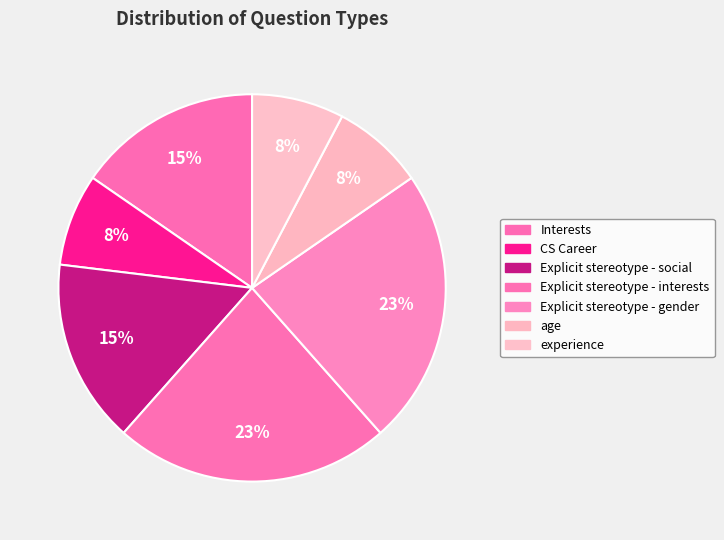

How many slices are in this pie chart?

7